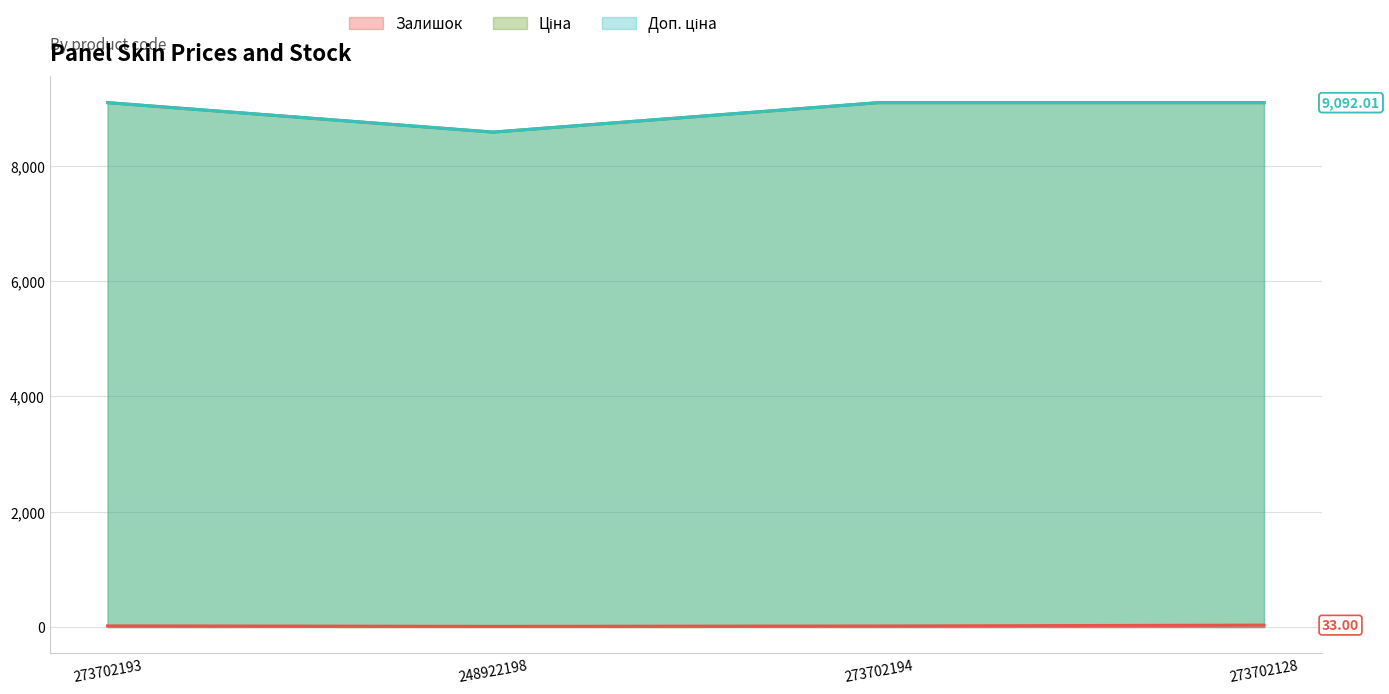

Reading right to left, list all the values displayed in this chart.

Залишок line: 33.0	18.0	12.0	20.0
Ціна line: 9092.0	9092.0	8581.1	9092.0
Доп. ціна line: 9092.0	9092.0	8581.1	9092.0